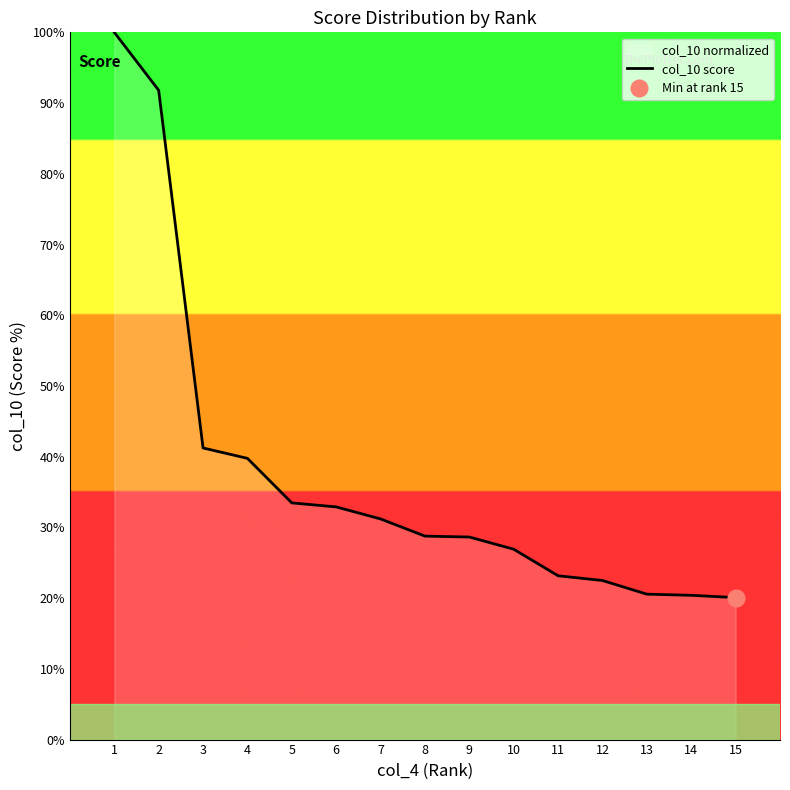

What is the average value?

37.4